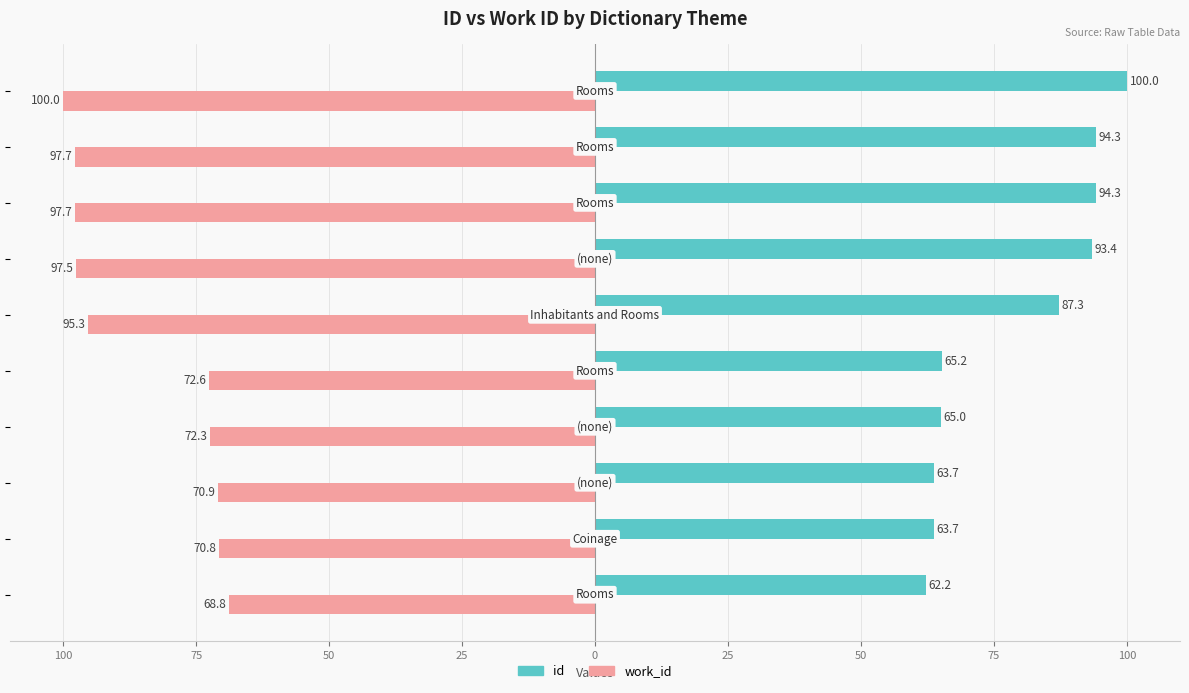

What are all the series names shown in the legend?

id, work_id